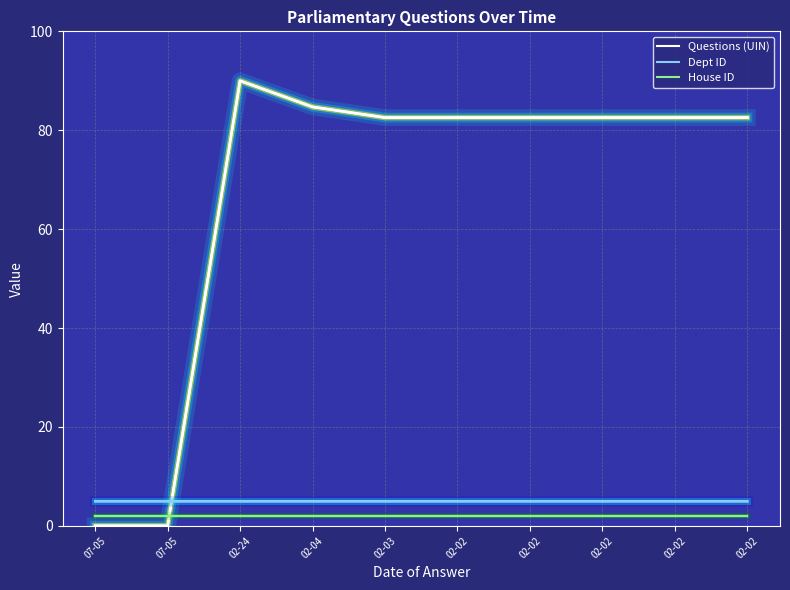

Reading left to right, extract all data points from this chart.

Questions (UIN): 0.0	0.0	90.0	84.7	82.6	82.6	82.6	82.6	82.6	82.6
Dept ID: 5.0	5.0	5.0	5.0	5.0	5.0	5.0	5.0	5.0	5.0
House ID: 2.0	2.0	2.0	2.0	2.0	2.0	2.0	2.0	2.0	2.0